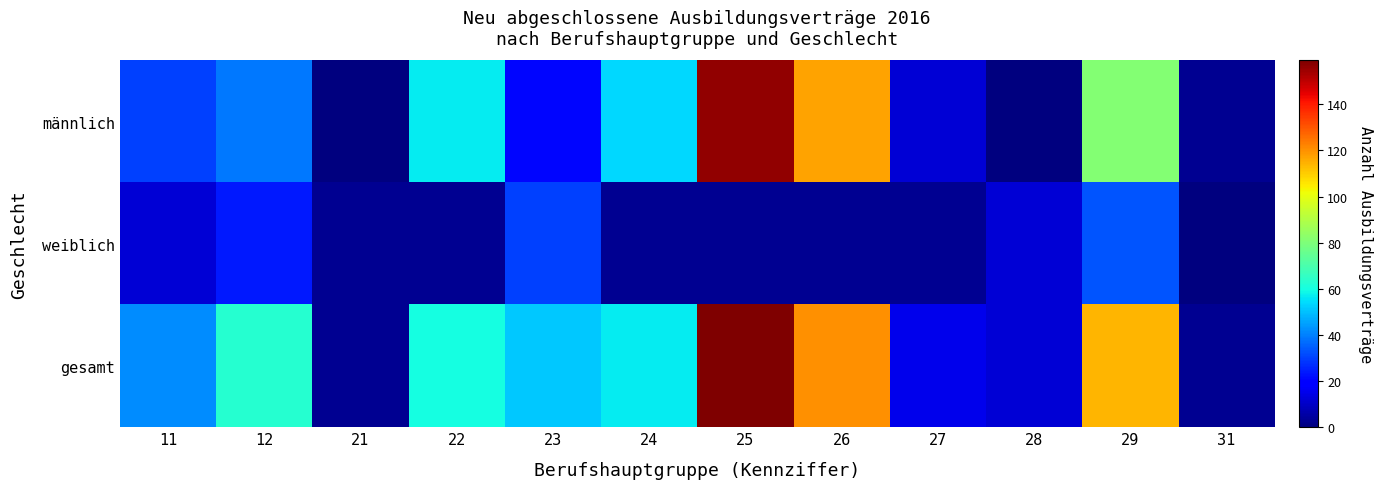

Which series has the largest total across all categories?

gesamt